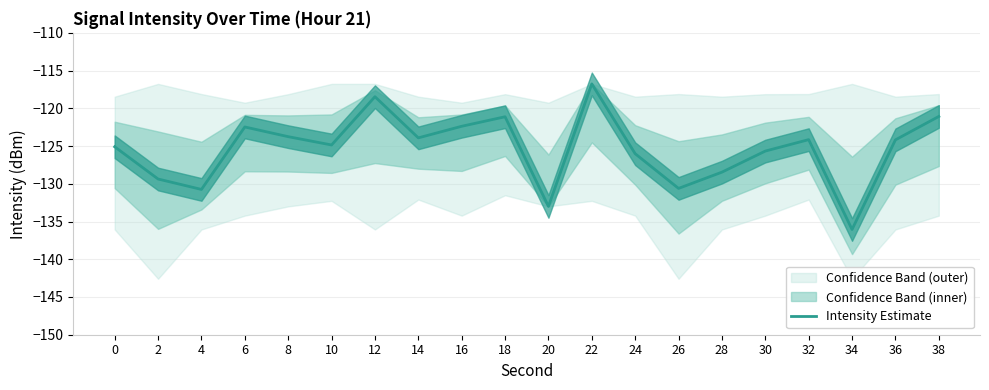

Which has a higher value, 4 or 34?

4